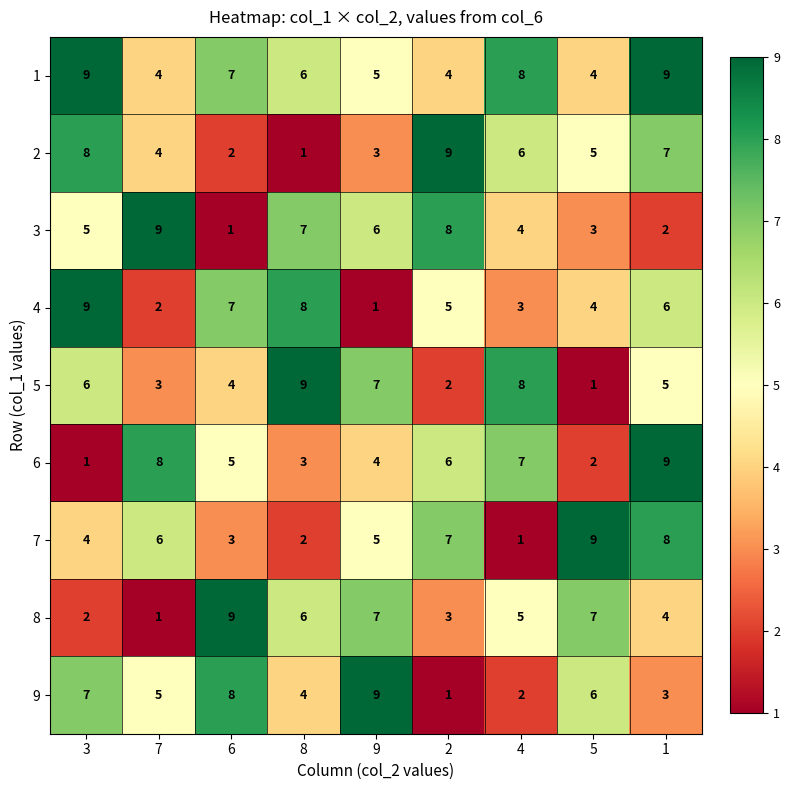

What is the difference between the maximum and minimum values in the 9 series?

8